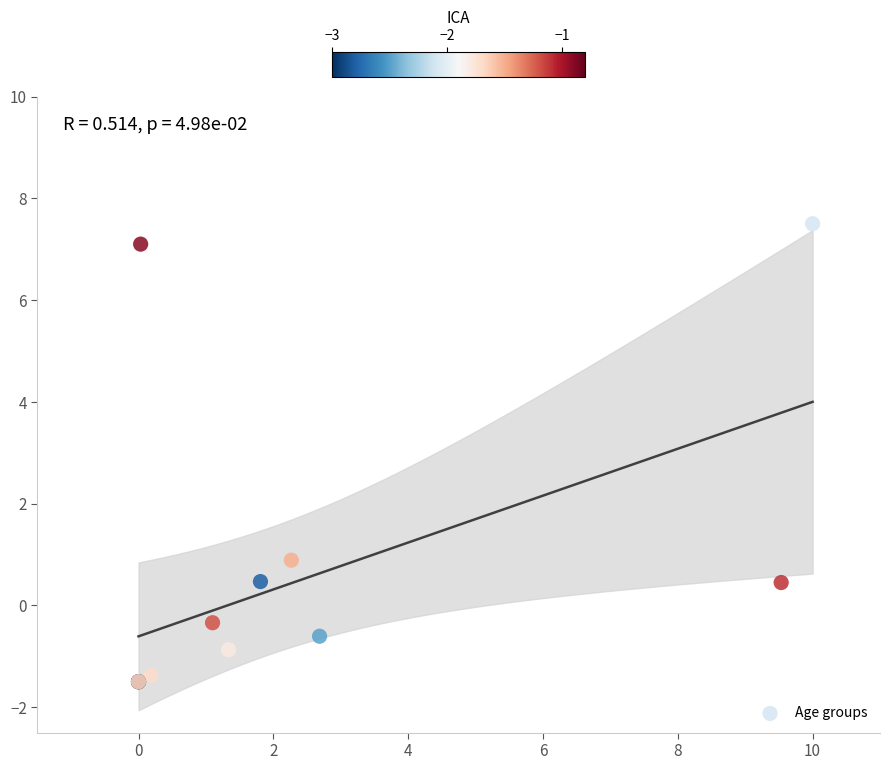

What Y value in the scatter plot is closest to 3?

0.9